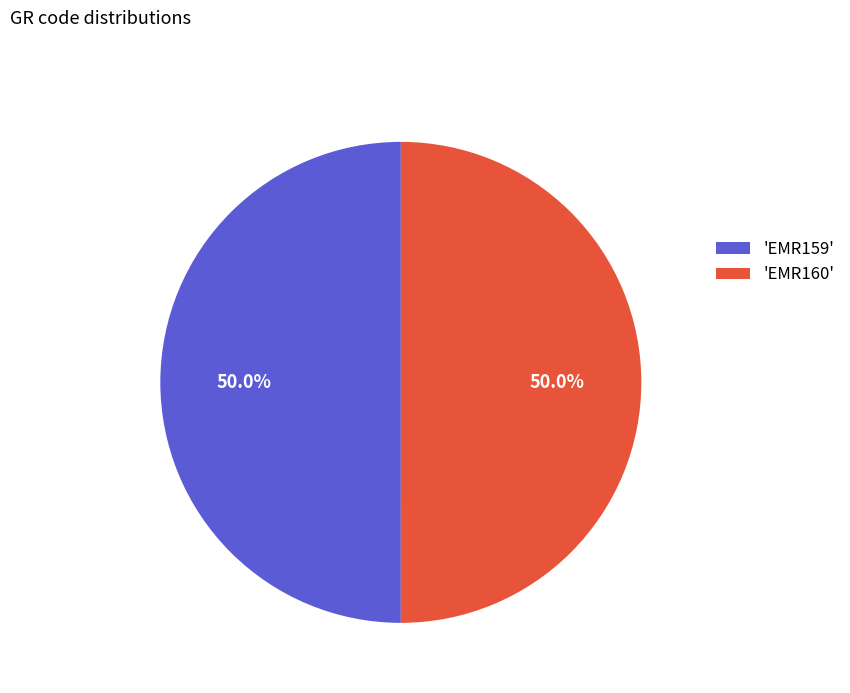

Approximately how many times larger is the value at 'EMR159' compared to 'EMR160'?

1.0